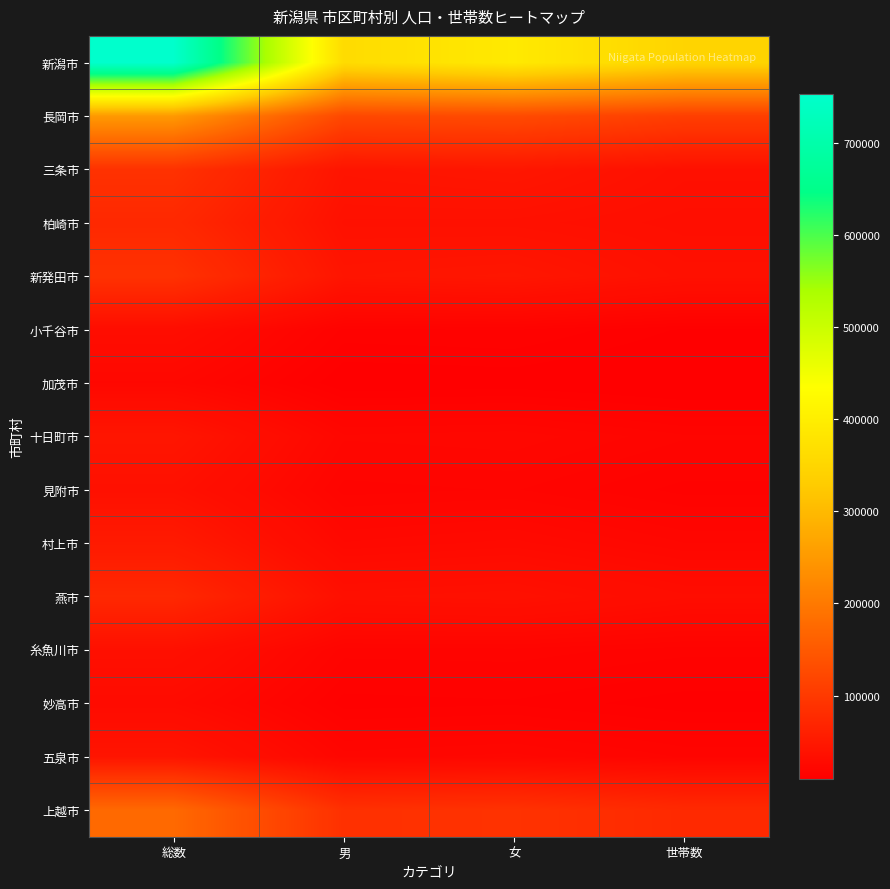

How many distinct data groups are displayed?

15